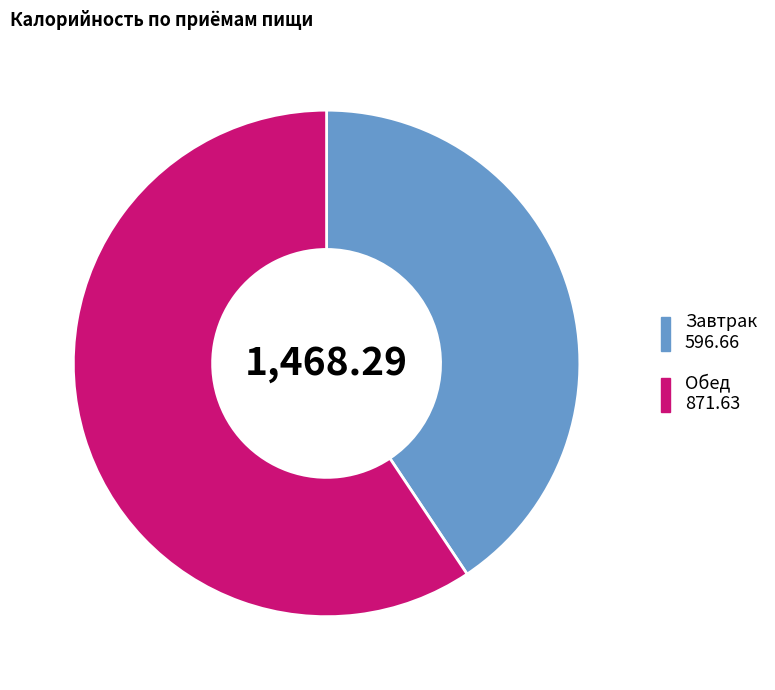

Rank the categories by value from lowest to highest.

Завтрак, Обед